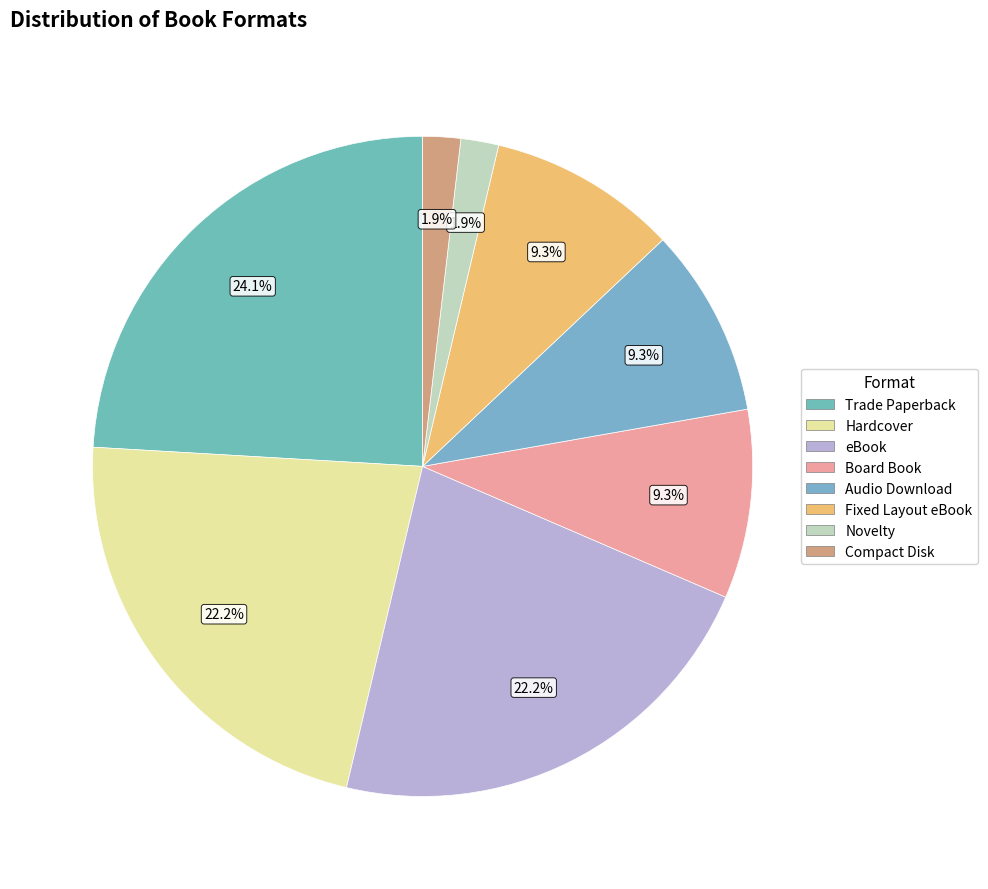

To the nearest percent, what is the difference between the largest and smallest slice percentages?

22%